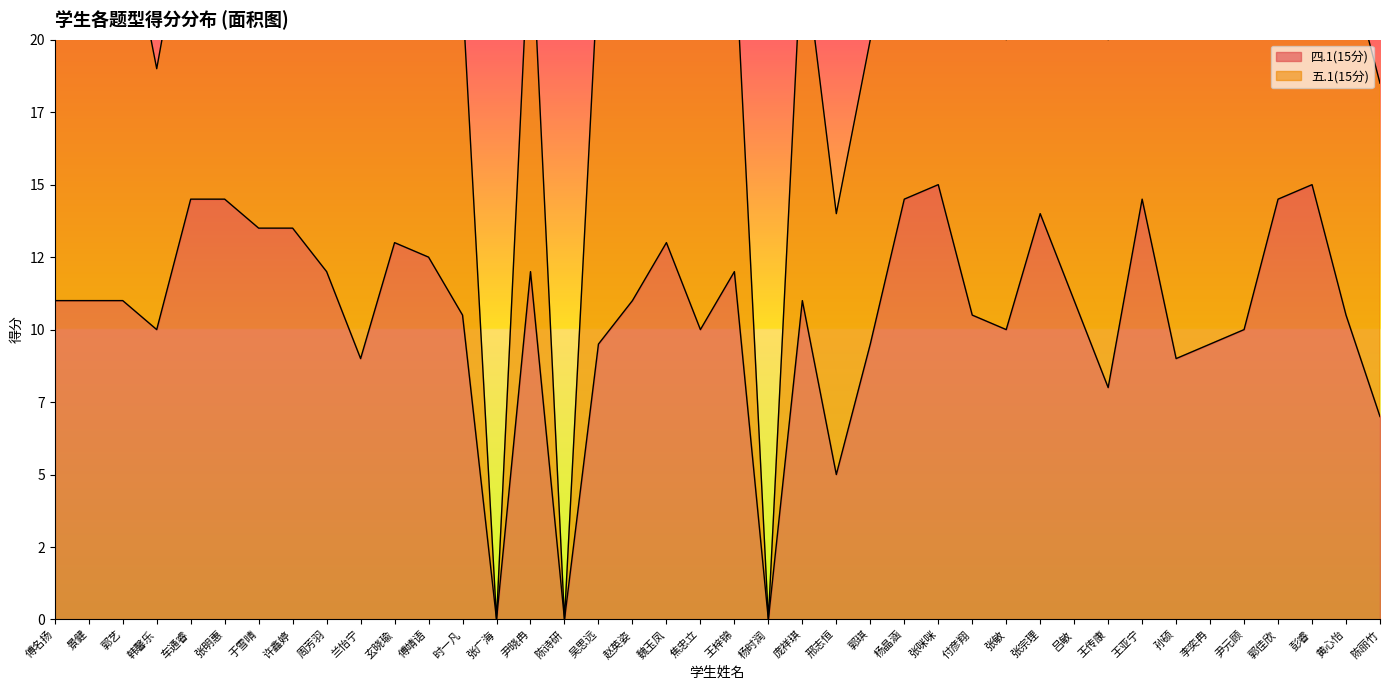

Reading left to right, list all the values displayed in this chart.

傅名扬=11.0	景健=11.0	郭艺=11.0	韩馨乐=10.0	车通睿=14.5	张明惠=14.5	于雪晴=13.5	许鑫婷=13.5	周芳羽=12.0	兰怡宁=9.0	玄晓瑜=13.0	傅靖语=12.5	时一凡=10.5	张广海=0.0	尹晓冉=12.0	陈诗研=0.0	吴思远=9.5	赵英姿=11.0	魏玉凤=13.0	焦忠立=10.0	王梓锦=12.0	杨时润=0.0	庞祥琪=11.0	邢志恒=5.0	郭琪=9.5	杨晶涵=14.5	张咪咪=15.0	付彦翔=10.5	张敏=10.0	张宗理=14.0	吕敏=11.0	王传康=8.0	王亚宁=14.5	孙硕=9.0	李奕冉=9.5	尹元顾=10.0	郭佳欣=14.5	彭睿=15.0	黄心怡=10.5	陈丽竹=7.0